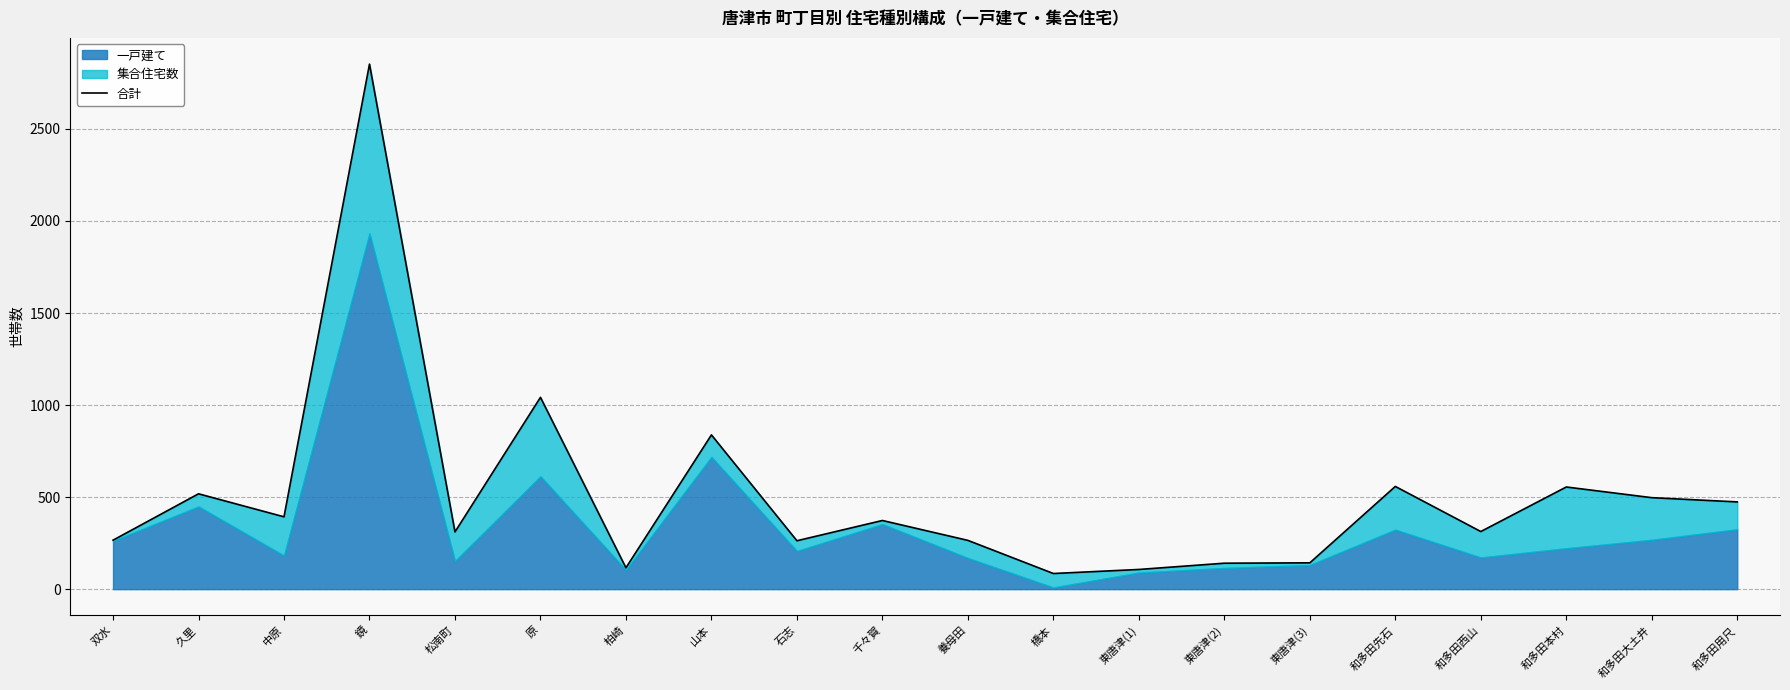

What is the difference between the second highest and second lowest values?

935